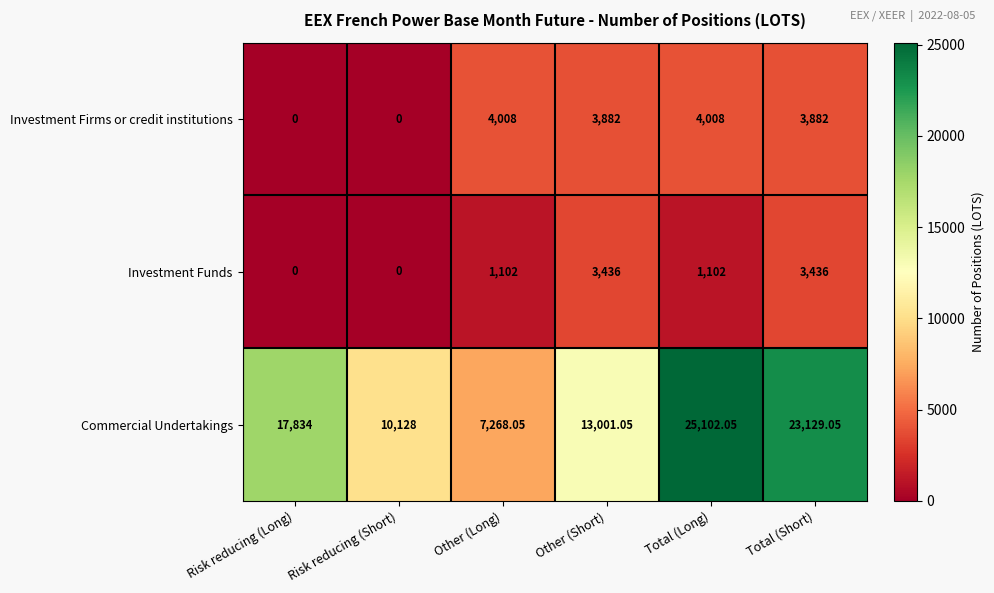

Is the value of Commercial Undertakings at Other (Short) greater than the value of Investment Funds at Risk reducing (Short)?

Yes